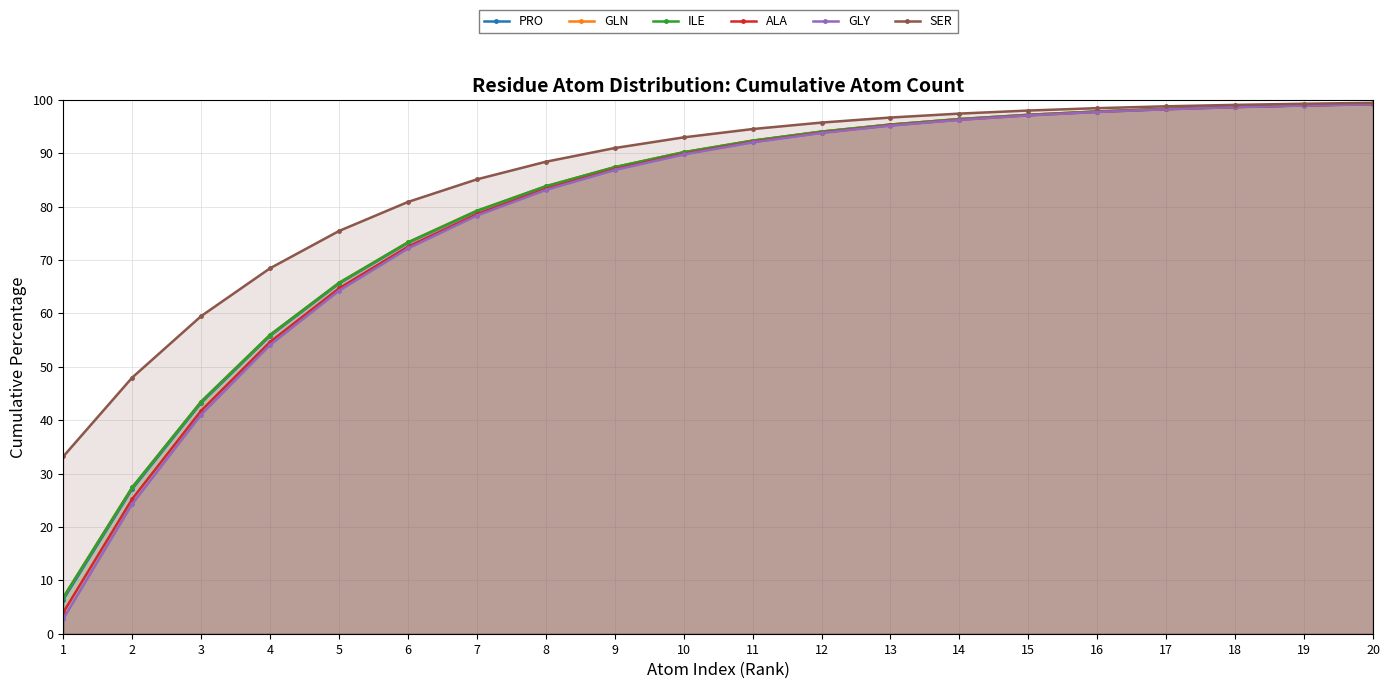

True or false: PRO and ILE cross at least once.

False